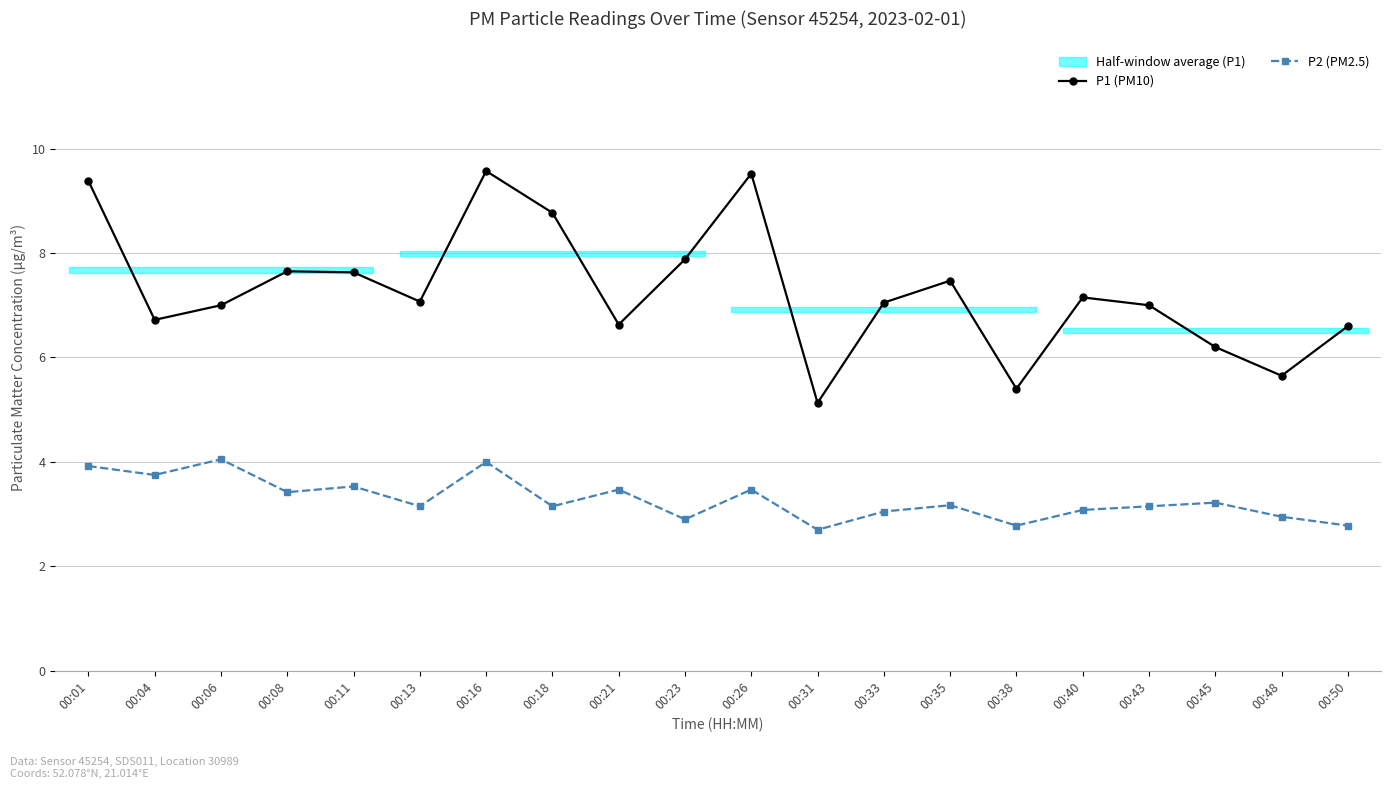

The P2 (PM2.5) series shows 3.1 at 00:18. True or false?

True